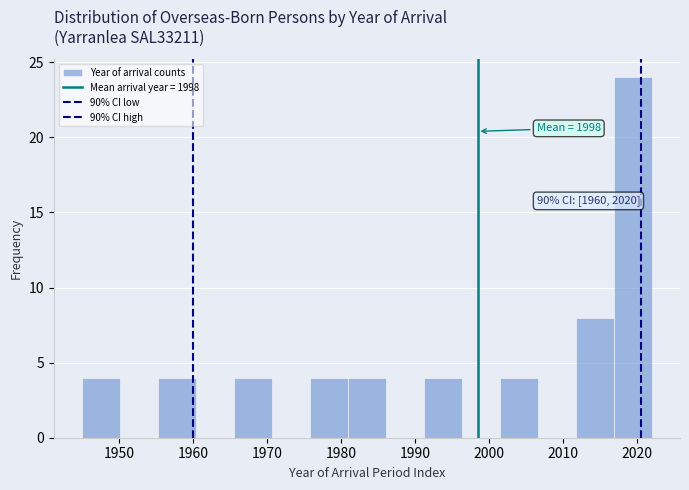

Over which range of the x-axis is the bar tallest?

2017 to 2022